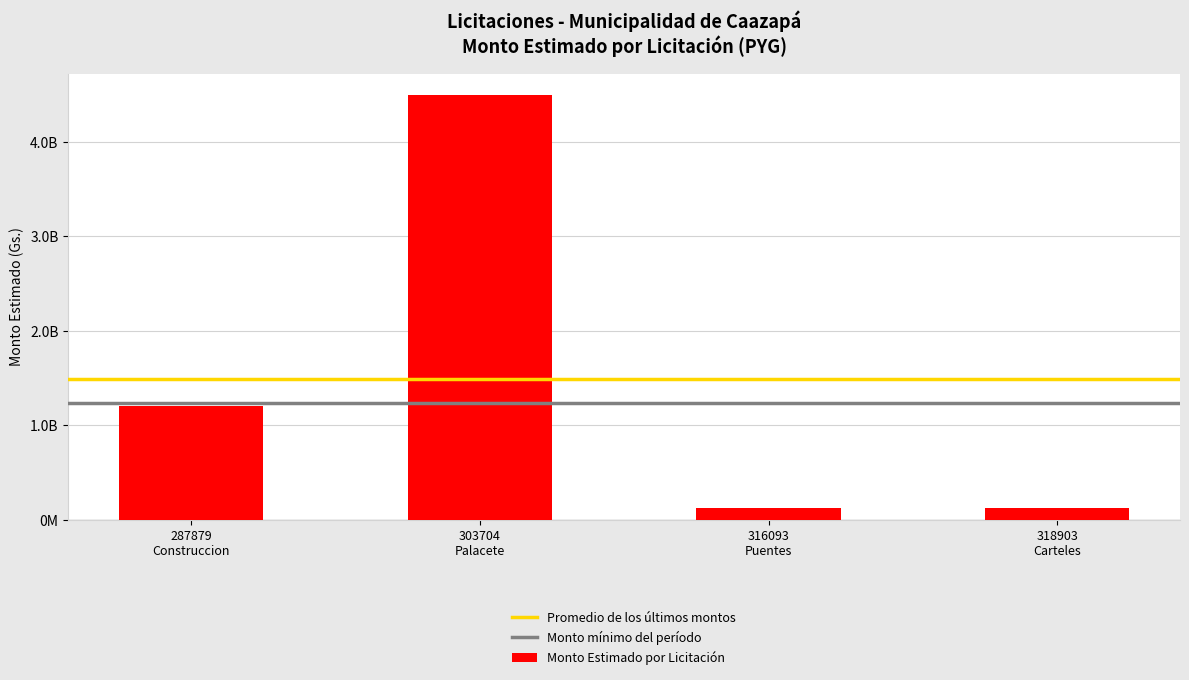

At which label is the value closest to 2310000000?

287879
Construccion